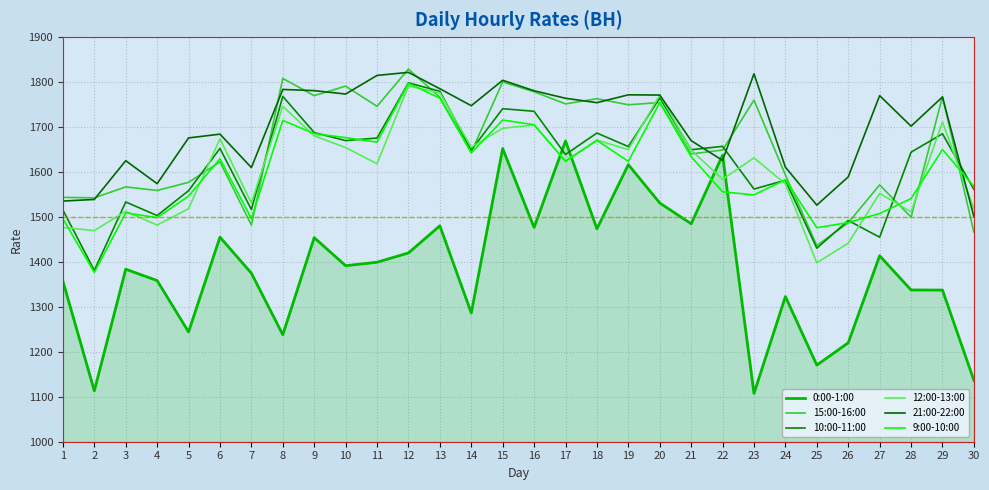

What is the total value across all series at 10?

9956.1